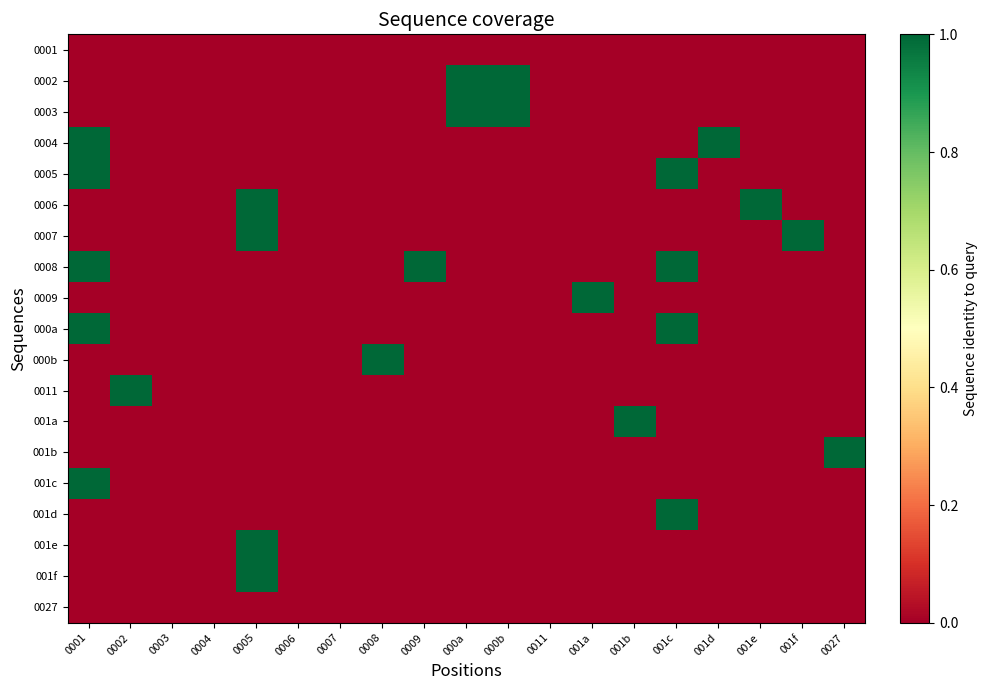

What is the greatest value displayed?

1